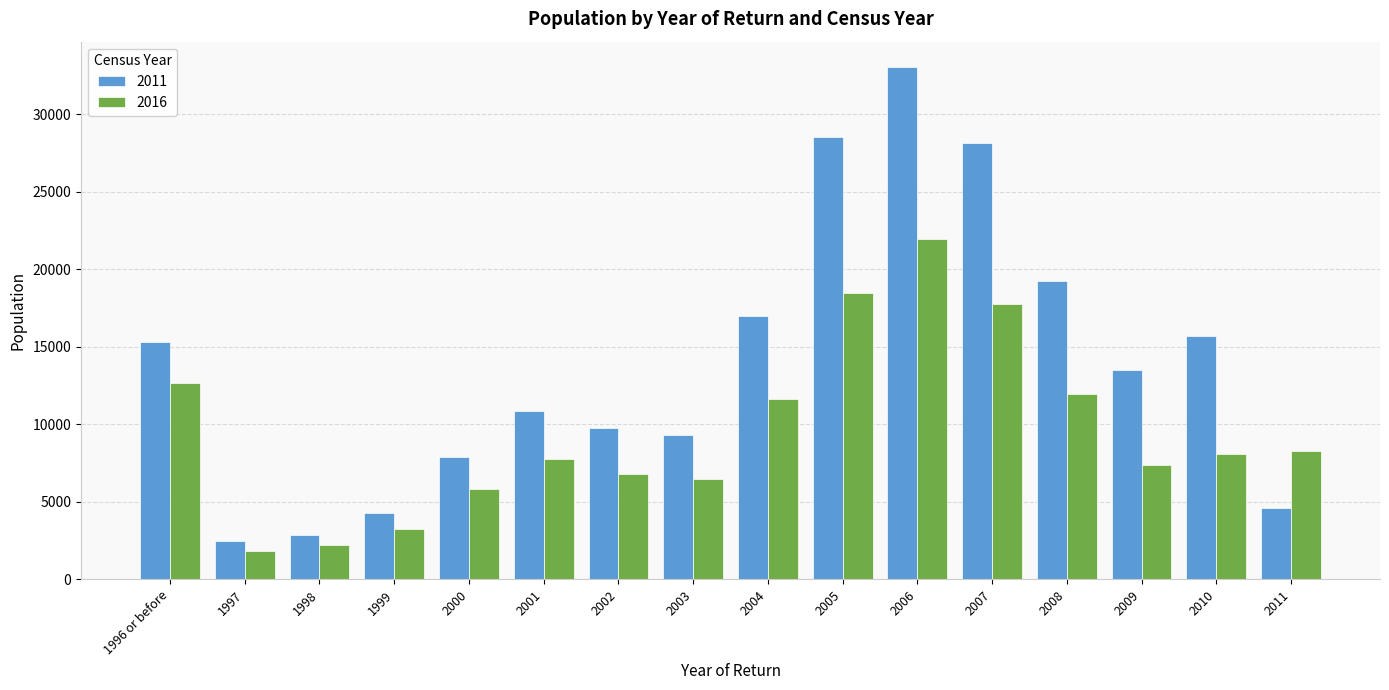

How many data points does each series have?

16